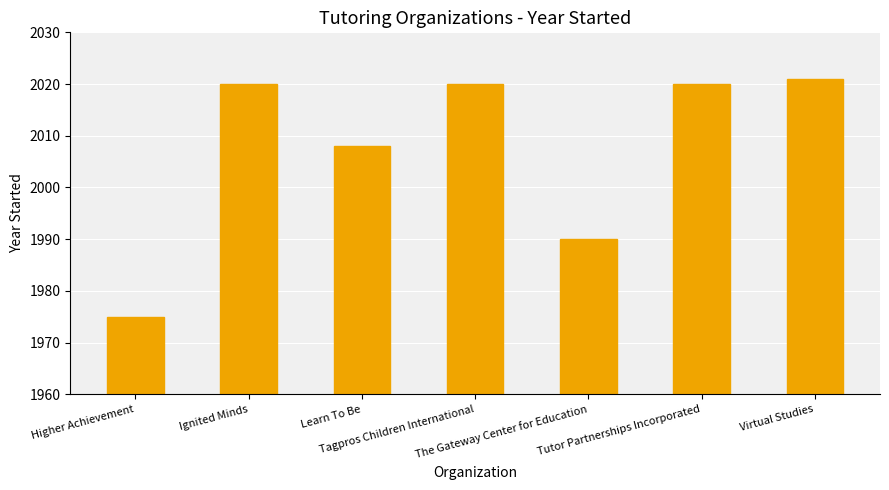

What position from the right is Tagpros Children International?

4